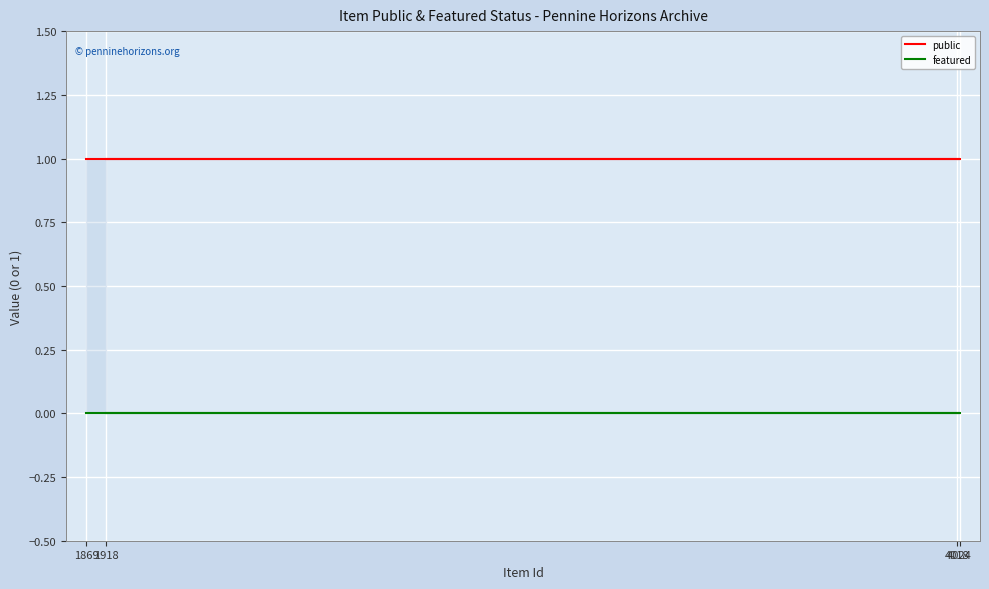

Reading left to right, what are all the values shown in this chart?

public: 1	1	1	1
featured: 0	0	0	0